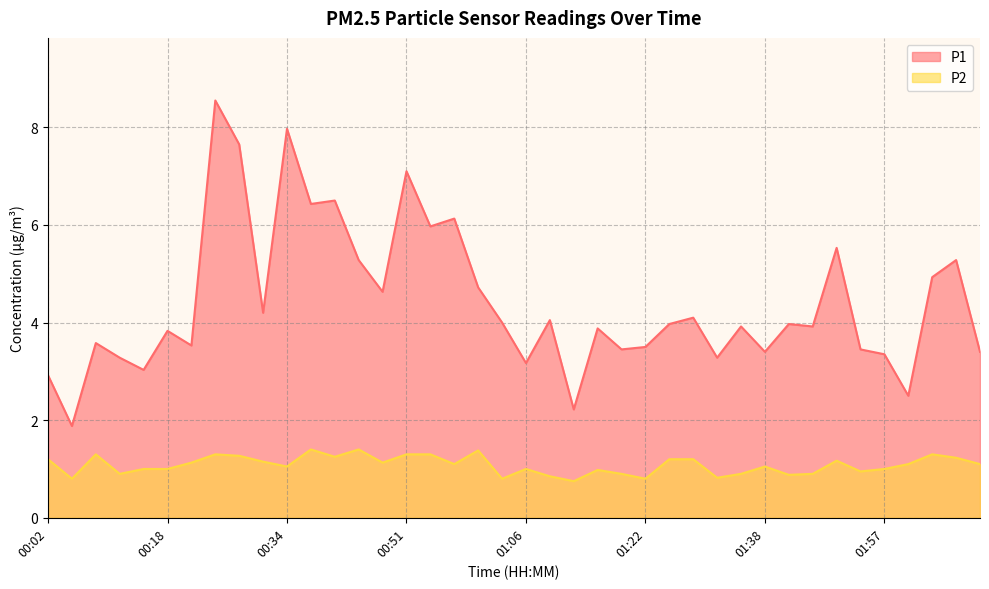

What is the total value across all series at 01:35?

4.8